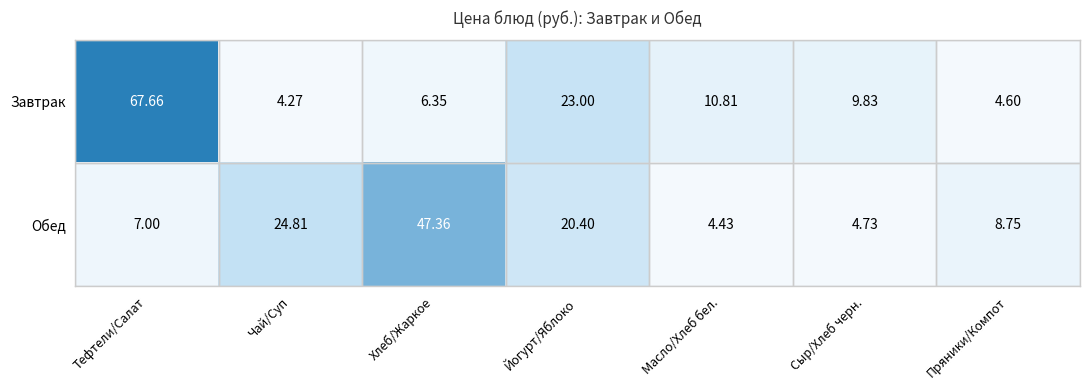

Which label corresponds to the smallest value in the chart?

Чай/Суп